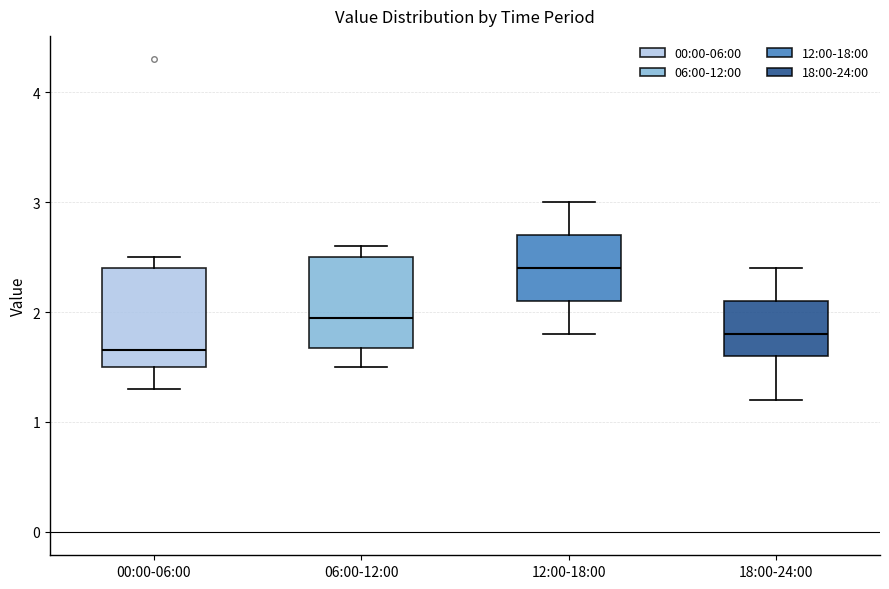

Reading left to right, transcribe this box plot: for each box, give where its median line is, the range the box spans, and where its two whiskers end, as read against the y-axis. The values are not printed on the chart, so give them approximately, as read against the axis.

00:00-06:00: median 1.7, box 1.5 to 2.4, whiskers 1.3 to 2.5
06:00-12:00: median 2.0, box 1.7 to 2.5, whiskers 1.5 to 2.6
12:00-18:00: median 2.4, box 2.1 to 2.7, whiskers 1.8 to 3.0
18:00-24:00: median 1.8, box 1.6 to 2.1, whiskers 1.2 to 2.4